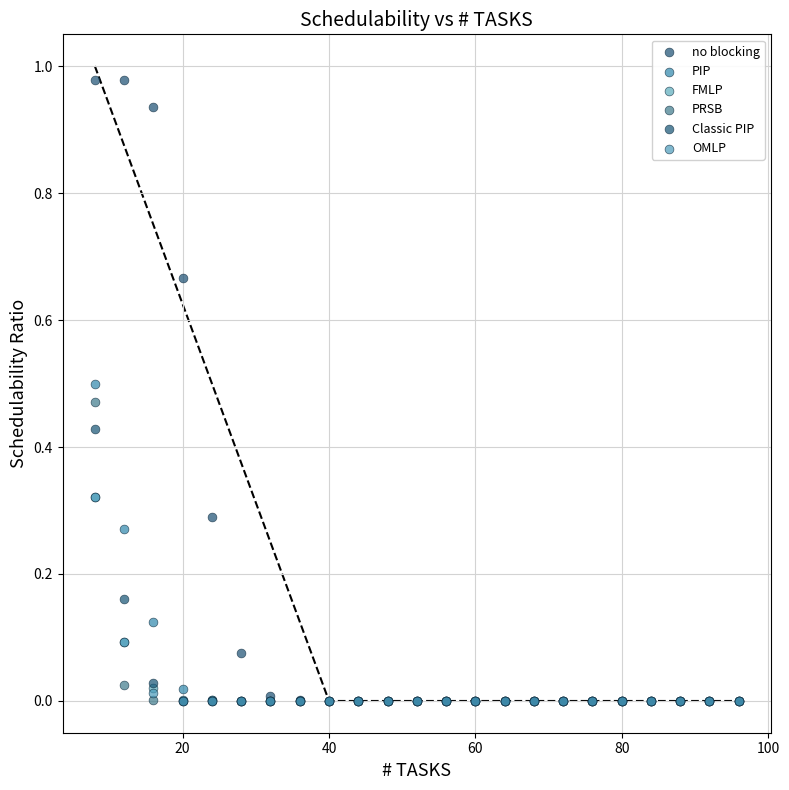

Which series has the widest spread of Y values?

no blocking